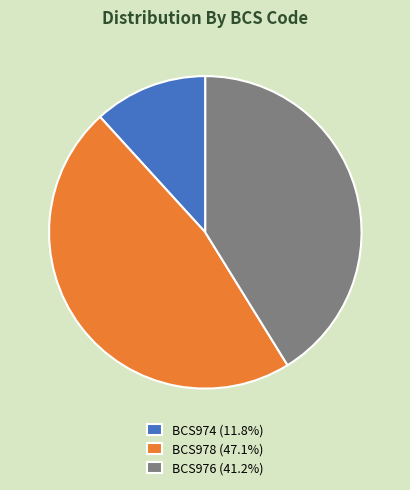

Does BCS974 account for over 50% of the chart?

No